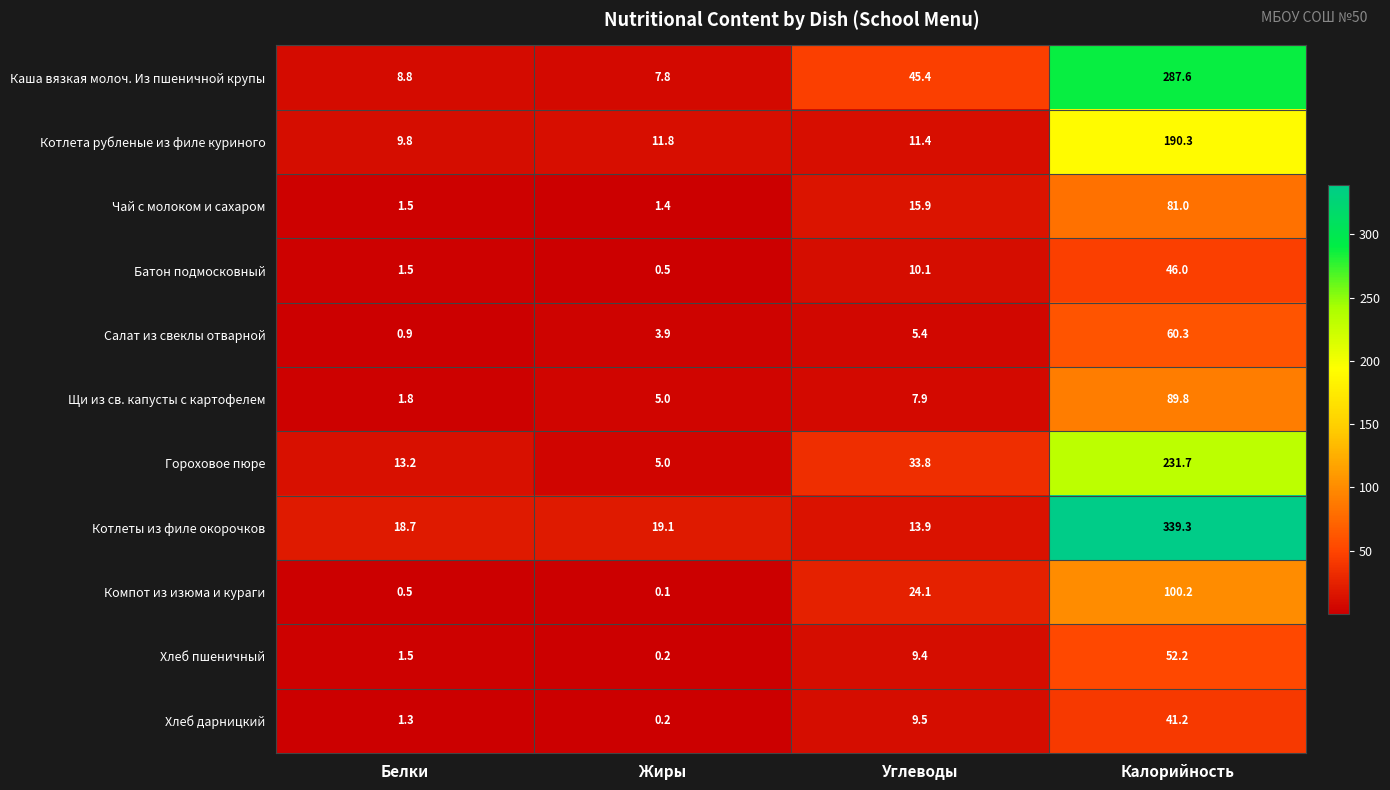

What is the sum of the Каша вязкая молоч. Из пшеничной крупы values at Углеводы and Белки?

54.2